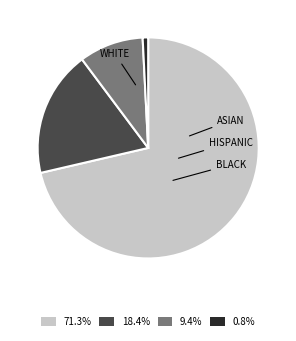

Does any single category account for the majority?

Yes